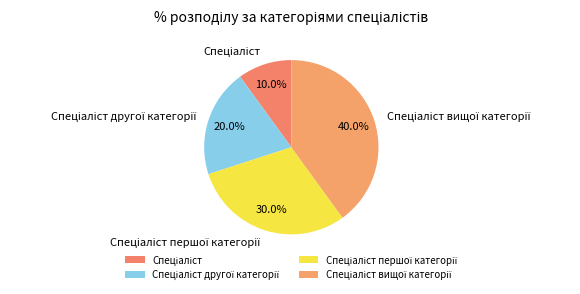

Does any single category account for the majority?

No